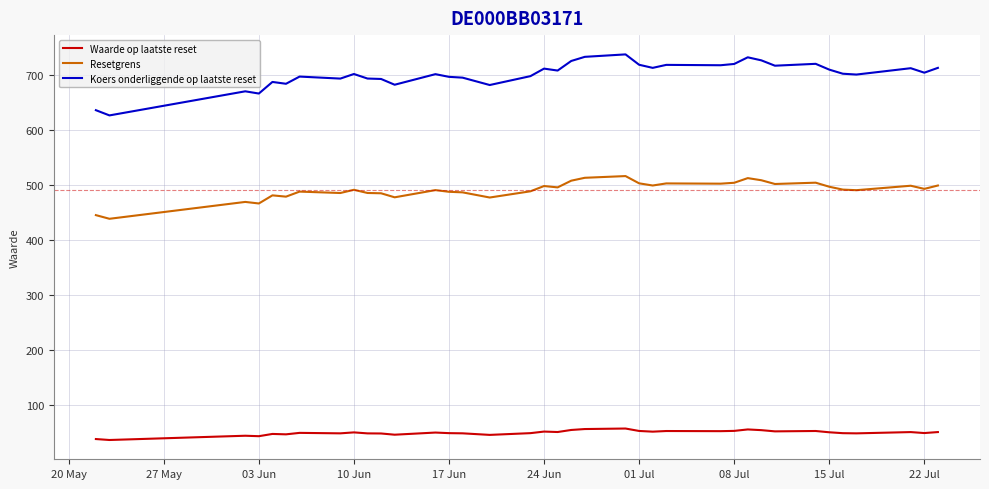

What is the difference between the maximum and minimum values in the Resetgrens series?

77.7